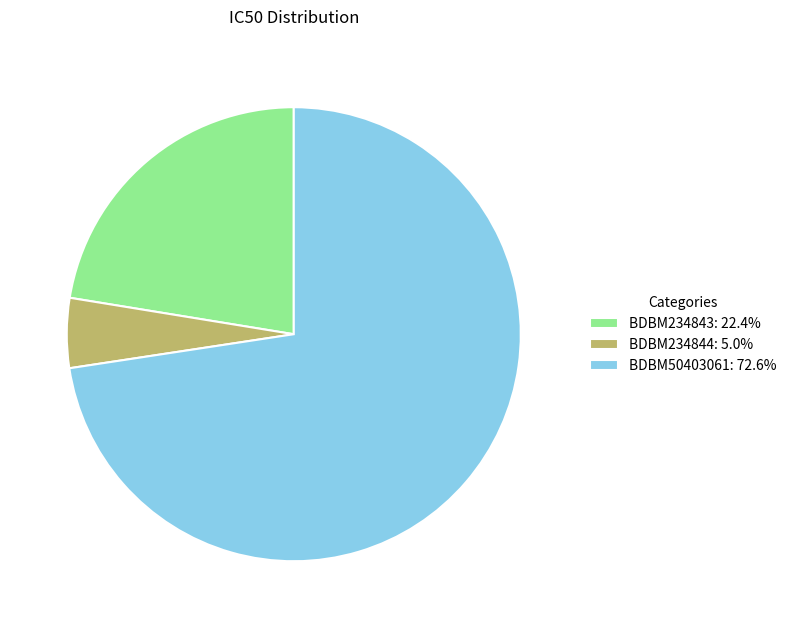

True or false: BDBM50403061 accounts for 85% of the total.

False